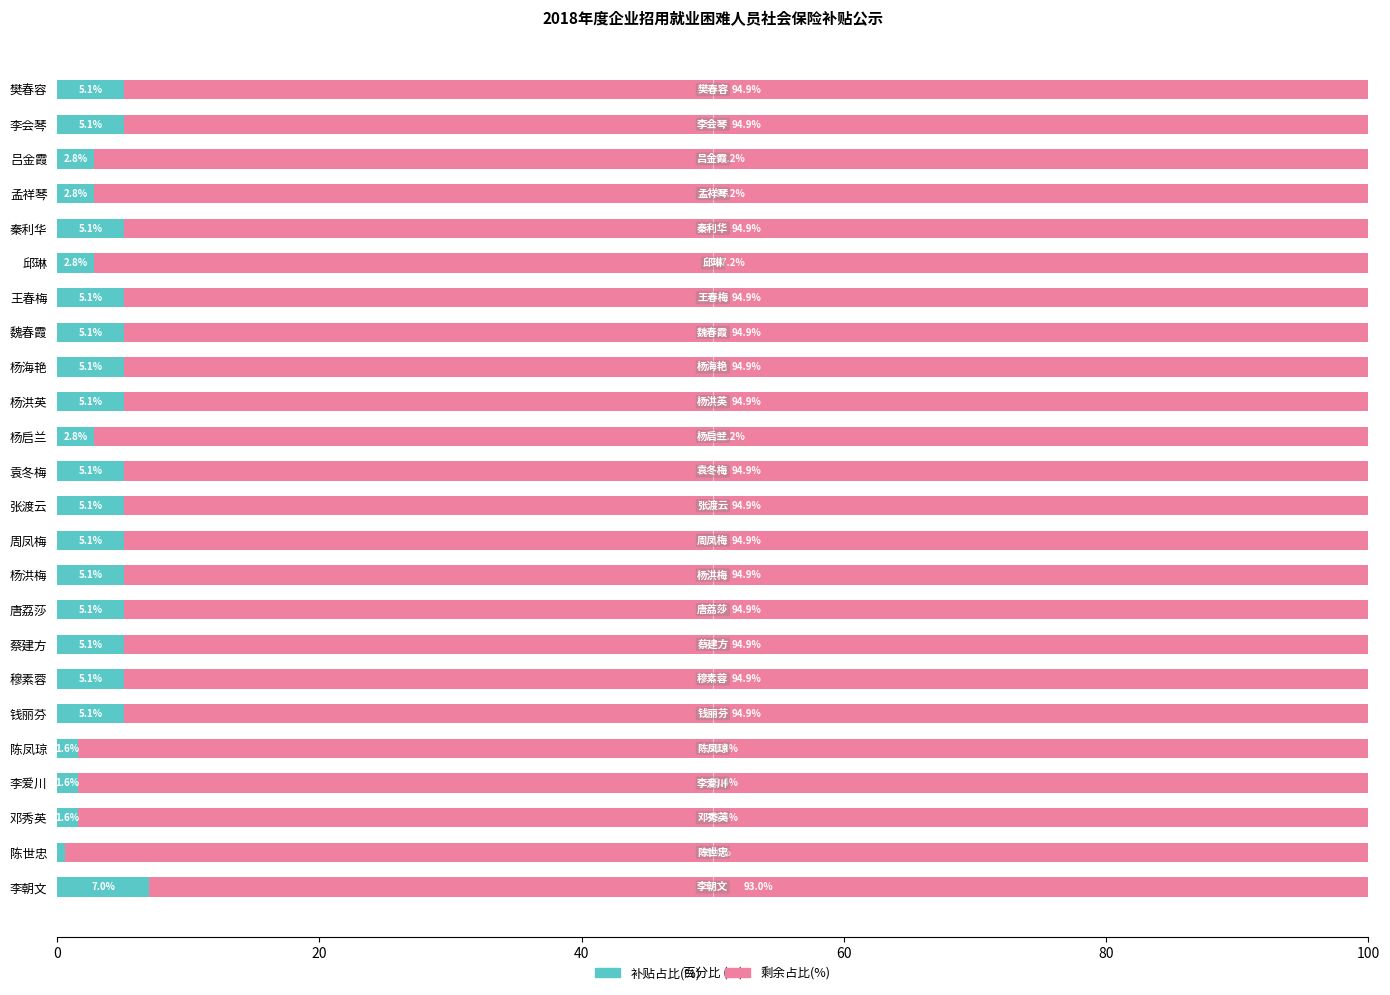

What is the average value of the 补贴占比(%) series?

4.2